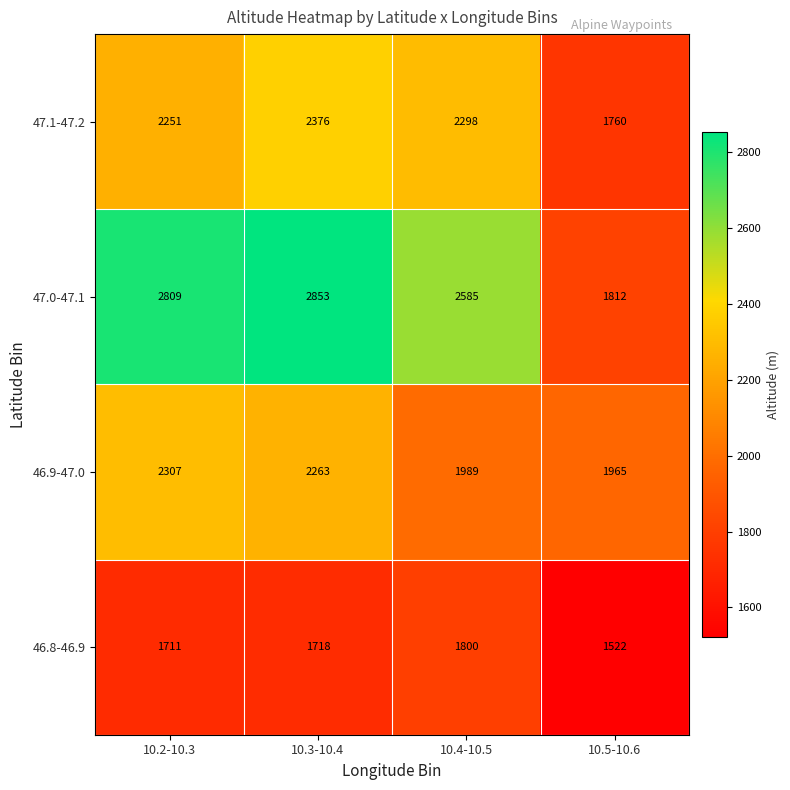

What is the total value across all series at 10.4-10.5?

8672